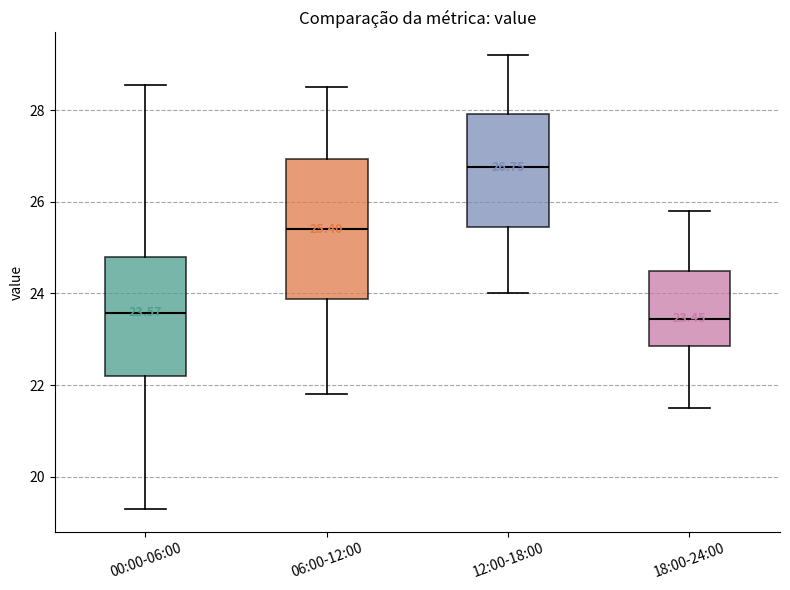

Which box is the tallest, from its lower edge to its upper edge?

06:00-12:00